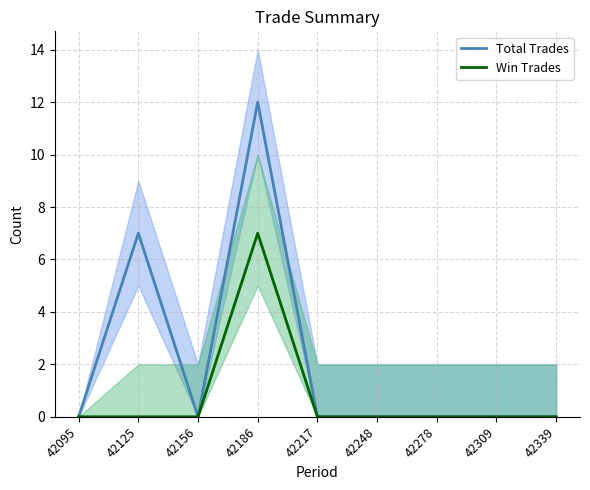

What is the greatest value displayed?

12